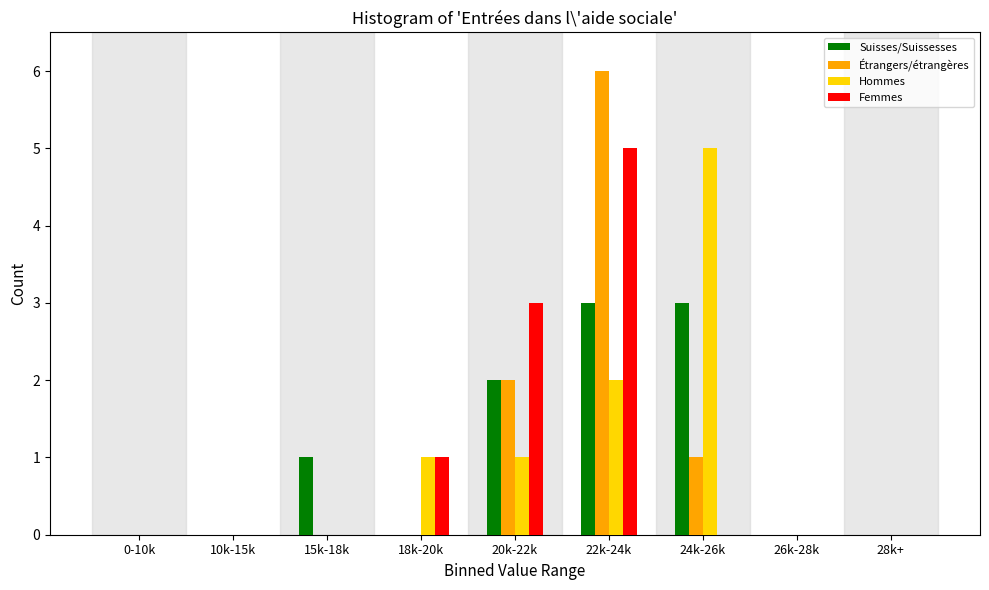

What is the highest value of the Suisses/Suissesses series?

3